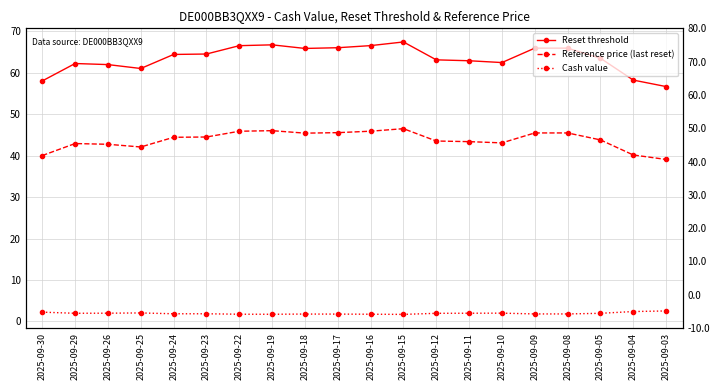

True or false: Reset threshold and Reference price (last reset) intersect in this chart.

False